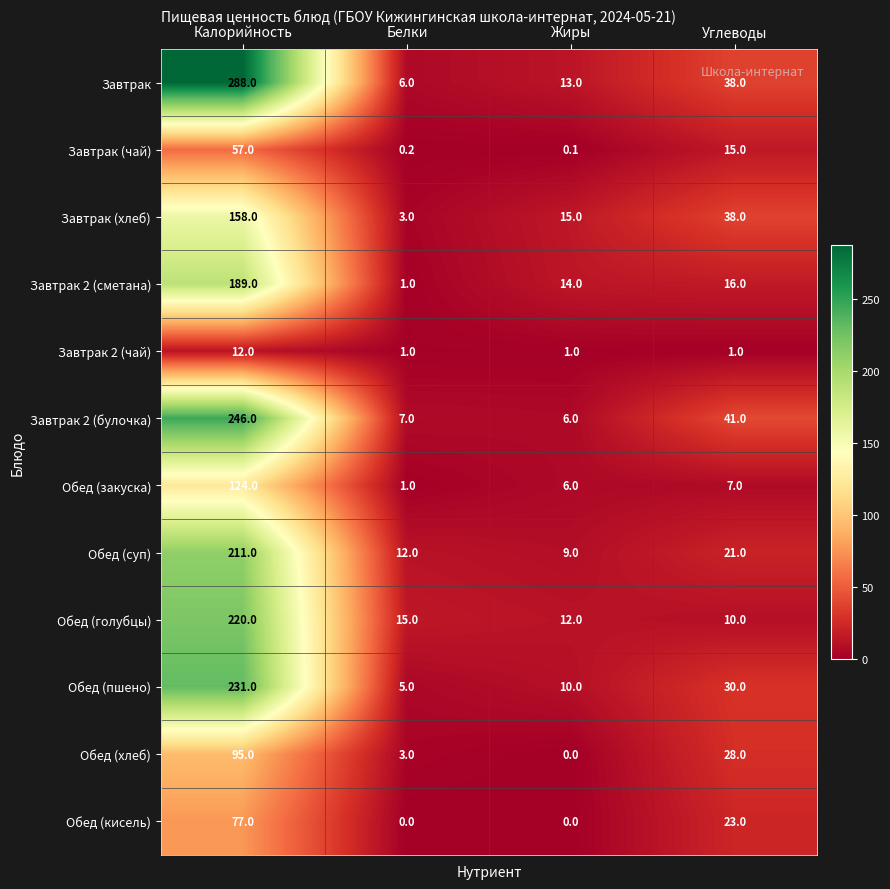

What is the minimum value for Обед (закуска)?

1.0